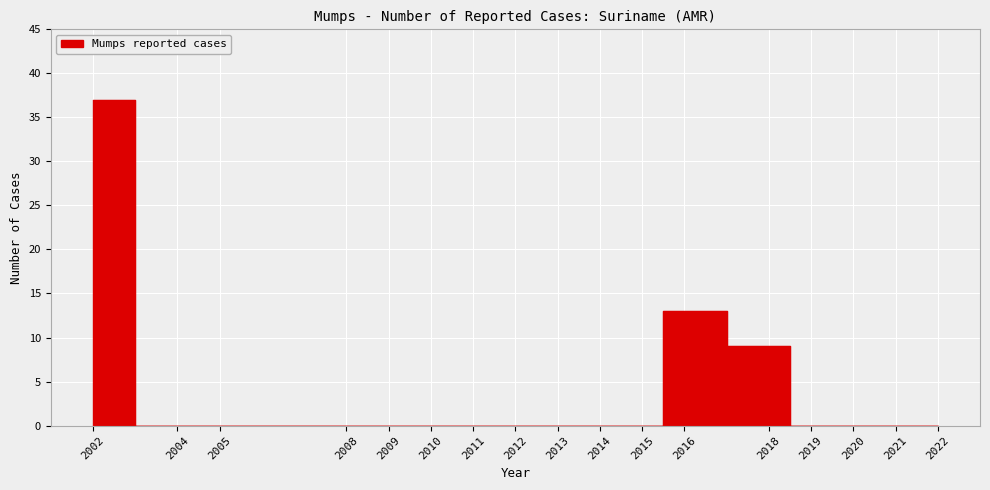

The value at 2022 is 0. True or false?

True